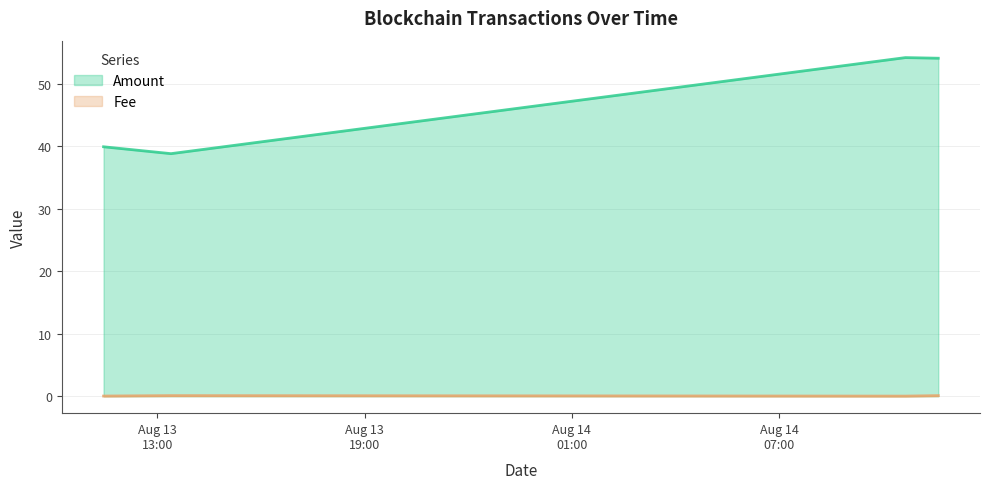

What is the greatest value displayed?

54.2